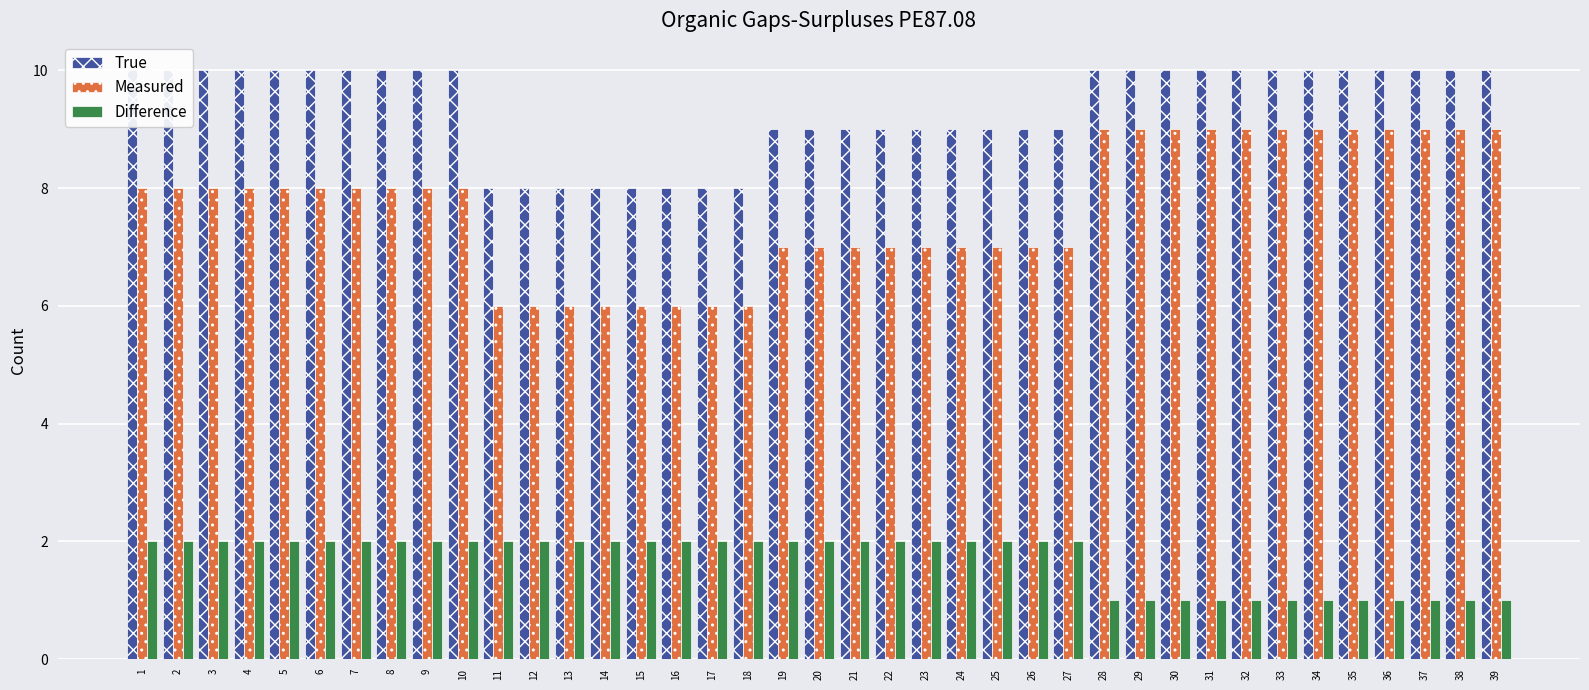

How many bars are there in total?

117